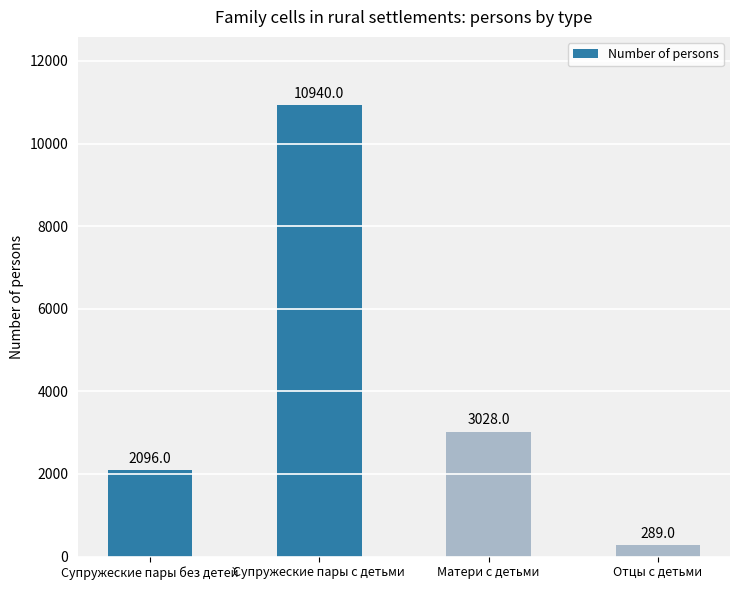

How many values are below 3028?

2